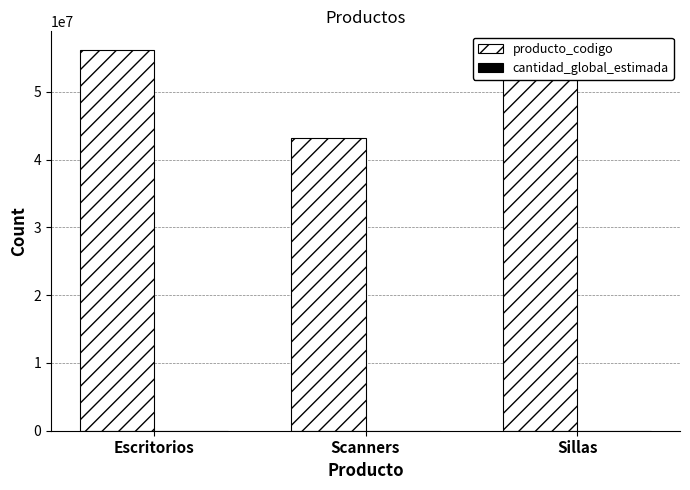

What is the sum of all producto_codigo values?

155414918